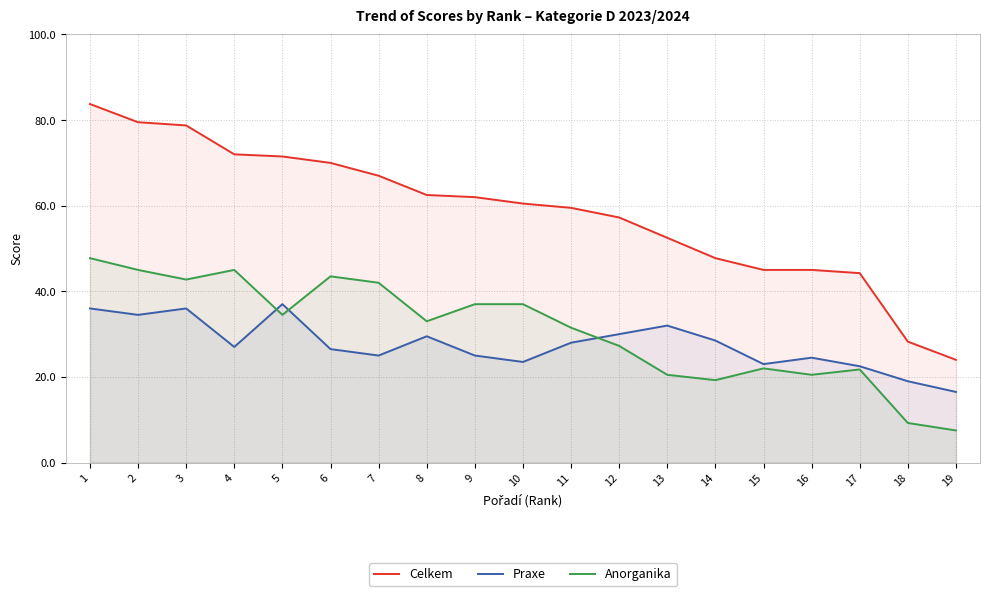

What is the difference between the maximum and minimum values in the Celkem series?

59.8